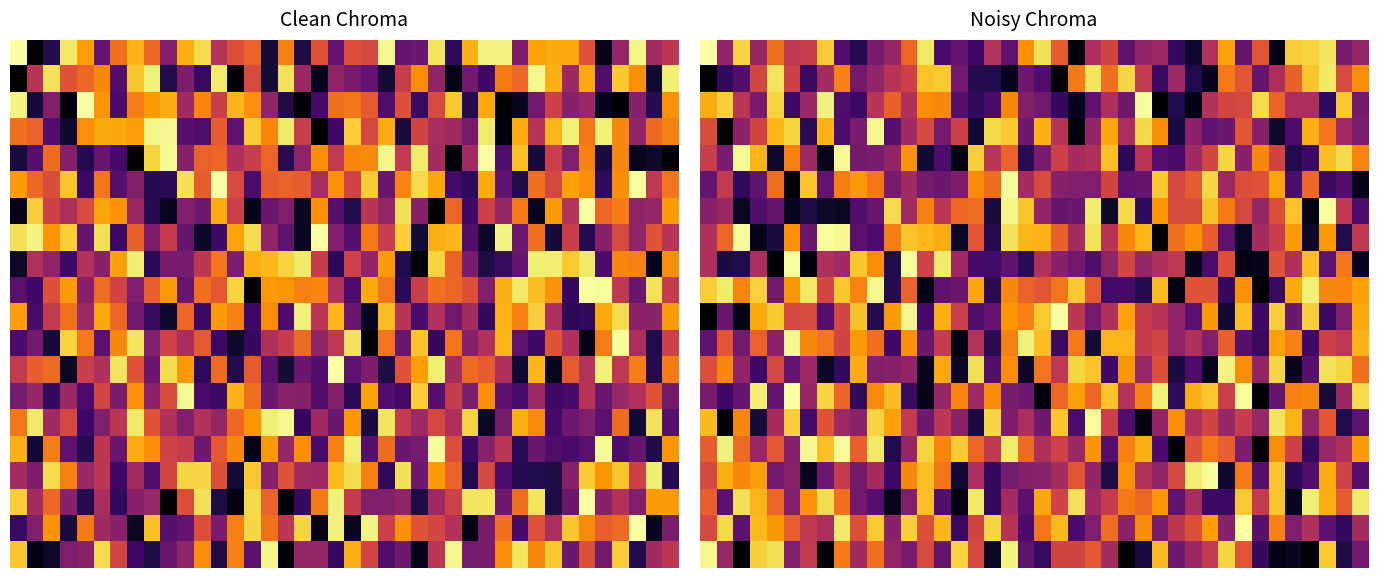

At which category is the sum across all series the highest?

18